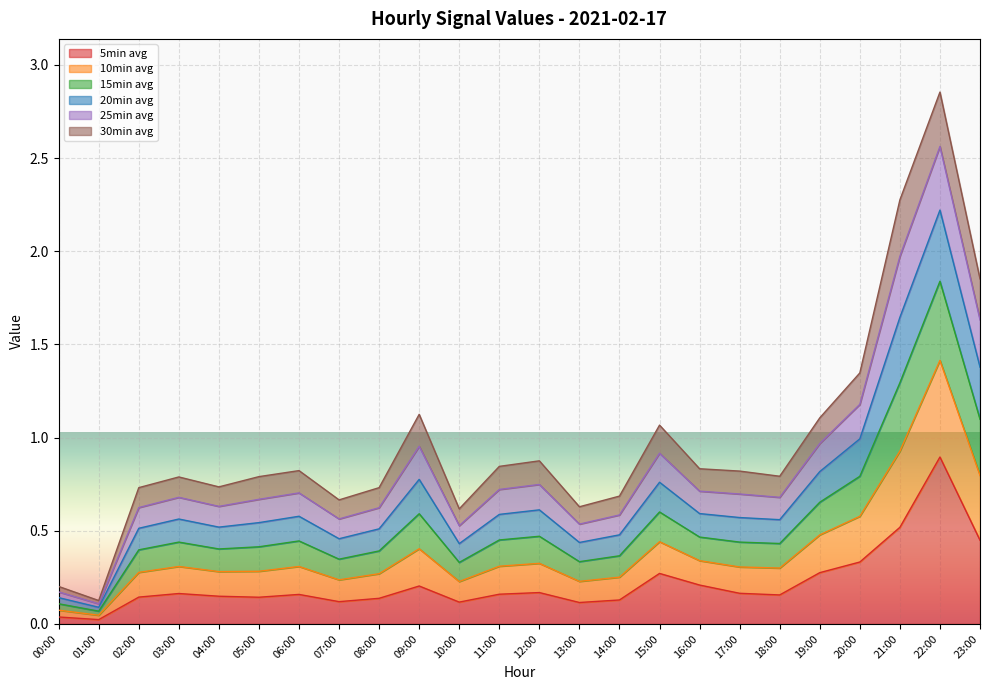

What is the total value across all series at 12:00?

0.9